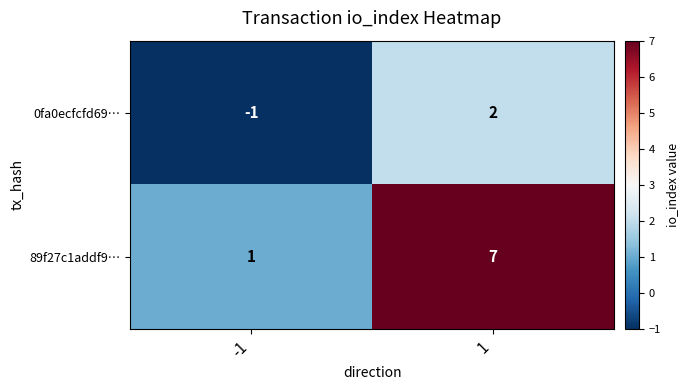

Reading left to right, extract all data points from this chart.

0fa0ecfcfd69…: -1=-1	1=2
89f27c1addf9…: -1=1	1=7